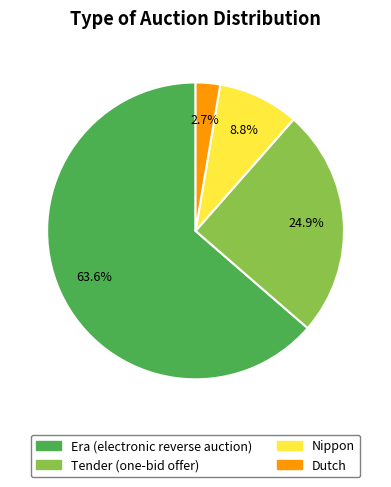

How many slices are in this pie chart?

4